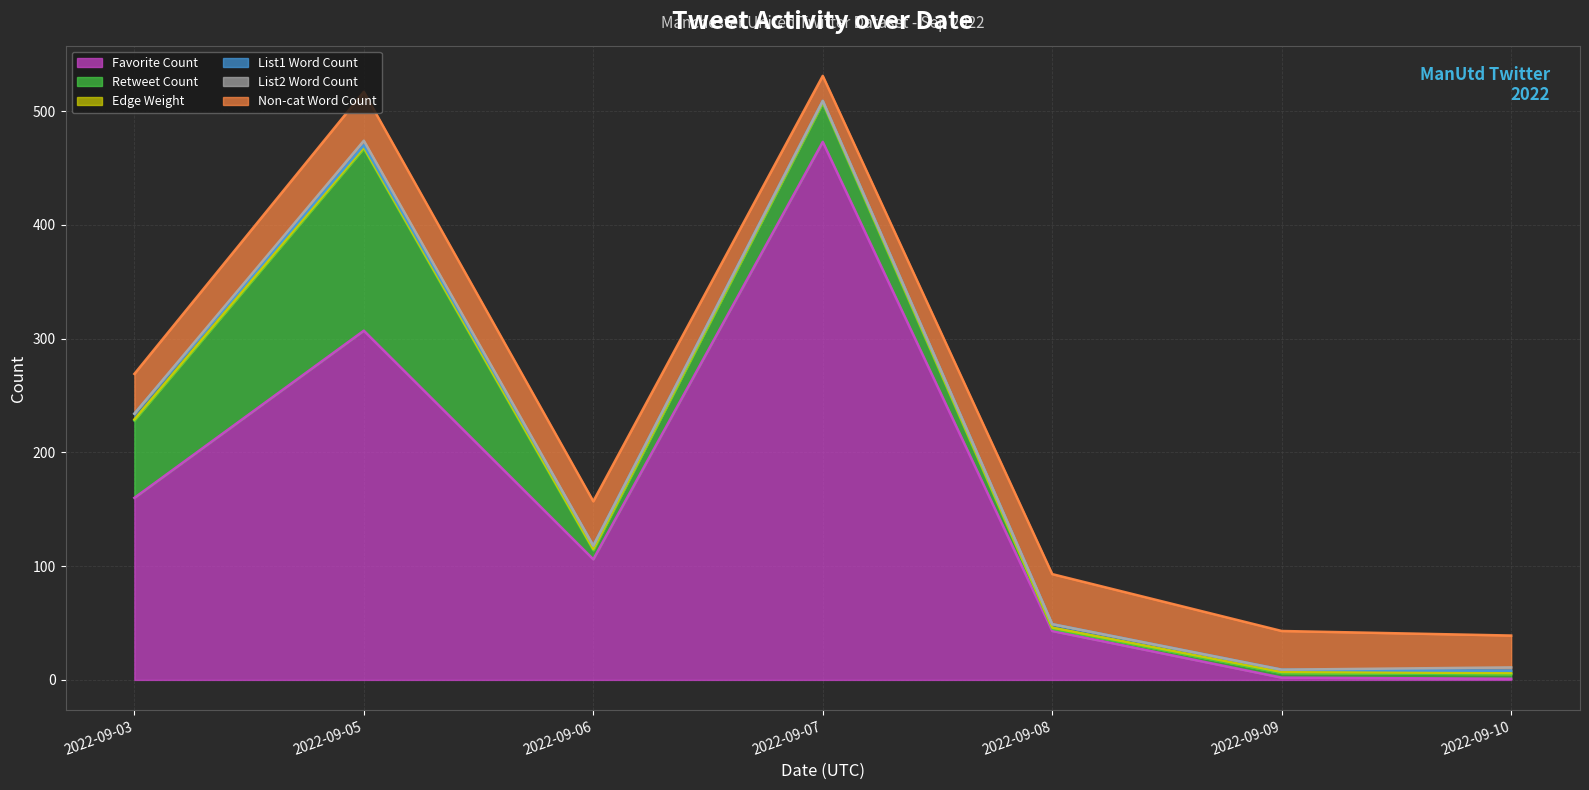

How many data points in List2 Word Count line are less than 118?

3